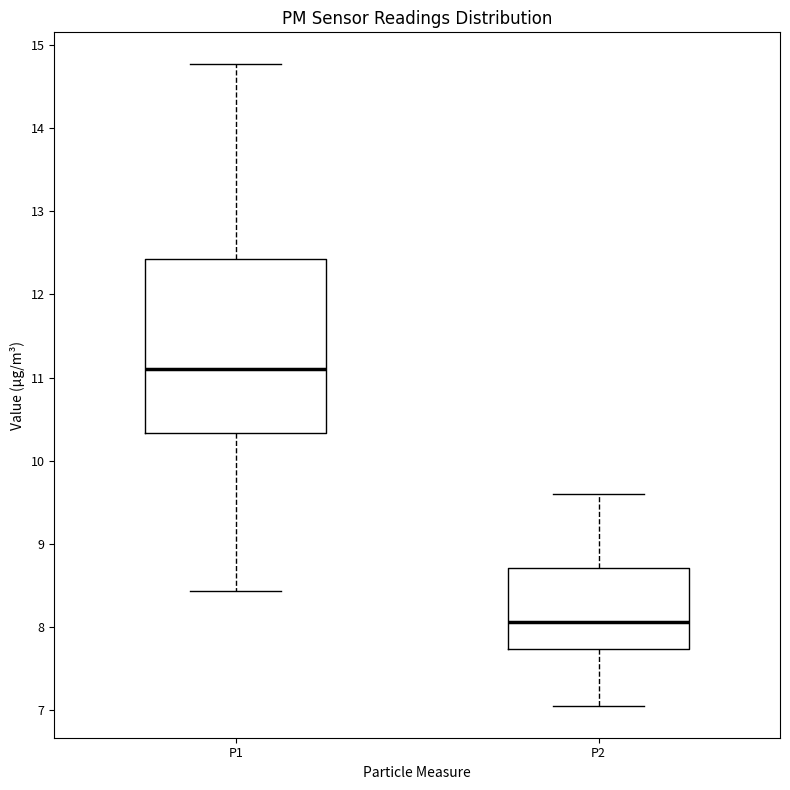

Reading left to right, transcribe this box plot: for each box, give where its median line is, the range the box spans, and where its two whiskers end, as read against the y-axis. The values are not printed on the chart, so give them approximately, as read against the axis.

P1: median 11.1, box 10.3 to 12.4, whiskers 8.4 to 14.8
P2: median 8.1, box 7.7 to 8.7, whiskers 7.1 to 9.6